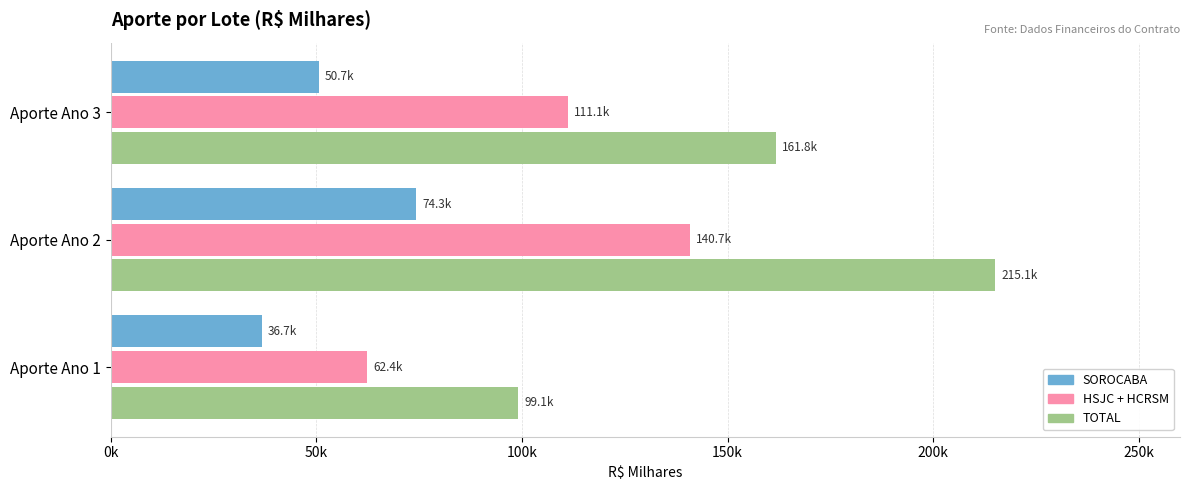

What are all the series names shown in the legend?

SOROCABA, HSJC + HCRSM, TOTAL